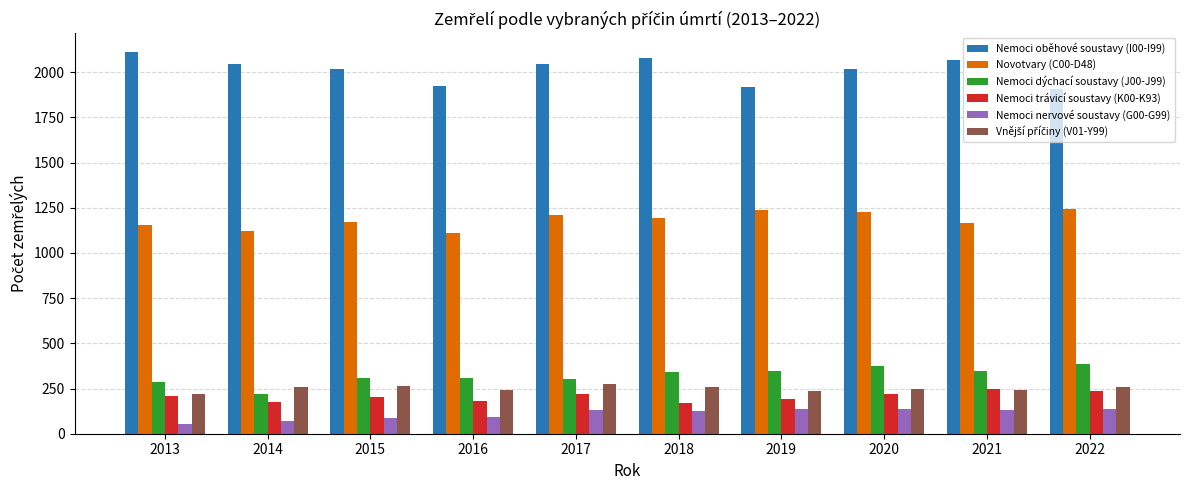

Is the value of Nemoci trávicí soustavy (K00-K93) at 2016 greater than the value of Nemoci dýchací soustavy (J00-J99) at 2020?

No